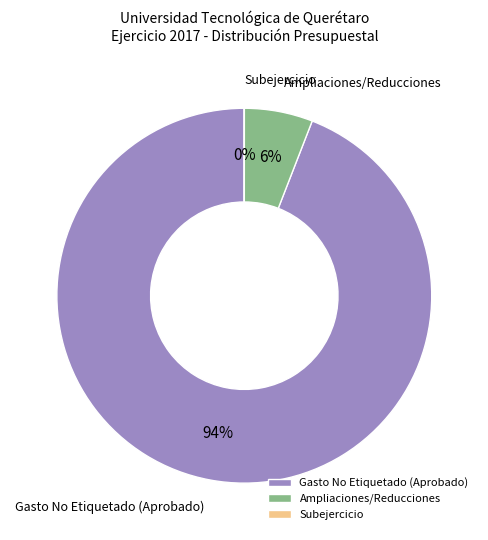

Which slice represents more than half of the pie?

Gasto No Etiquetado (Aprobado)